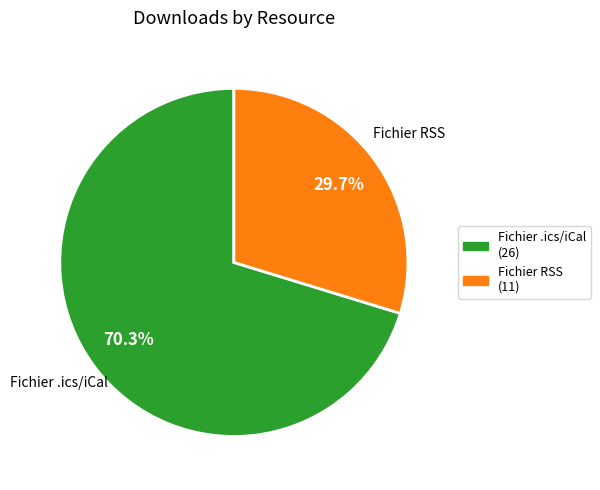

Is Fichier RSS the majority of the pie?

No